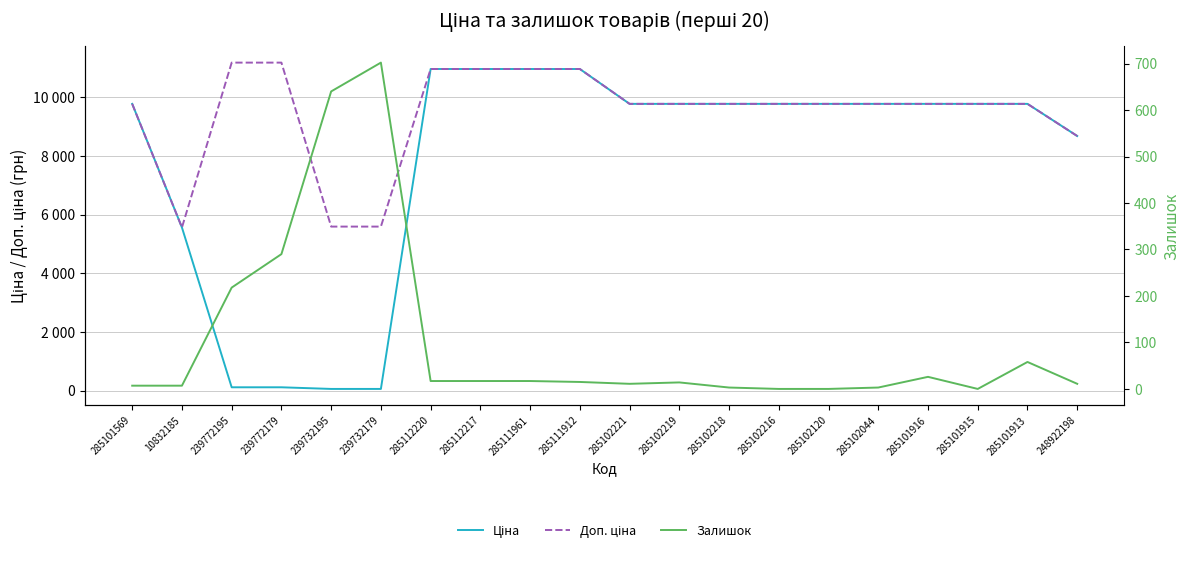

Which series has the widest spread of values?

Ціна